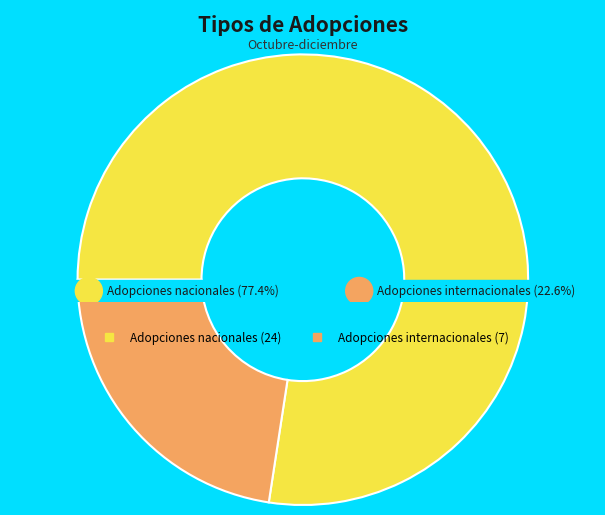

What is the total percentage of Adopciones nacionales and Adopciones internacionales?

100.0%